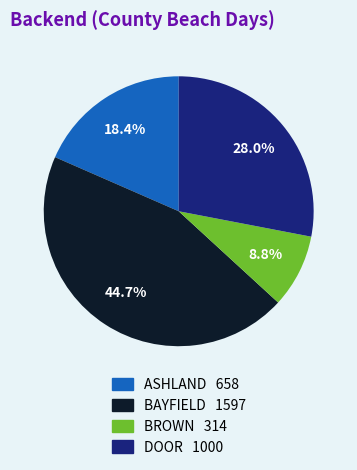

Is it true that DOOR is 28% of the pie?

True